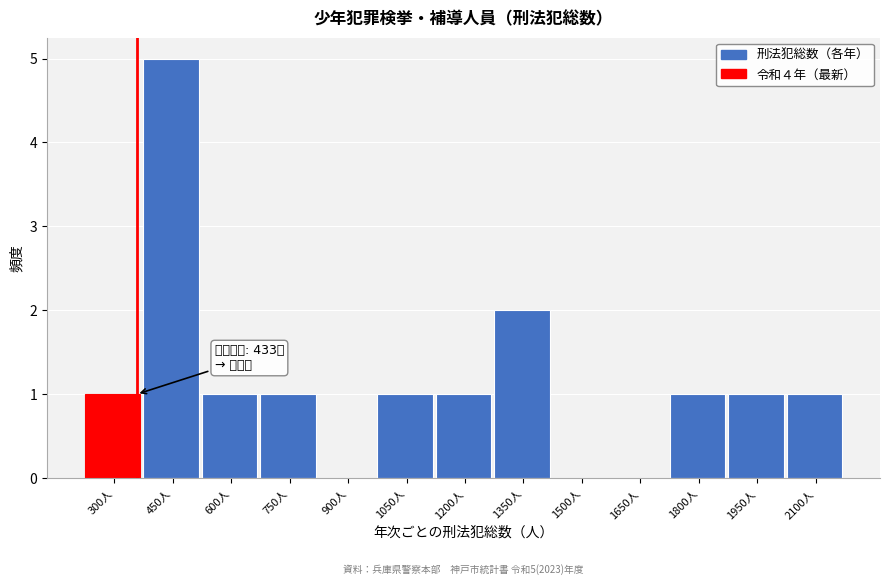

Reading left to right, list all the values displayed in this chart.

300人=1	450人=5	600人=1	750人=1	900人=0	1050人=1	1200人=1	1350人=2	1500人=0	1650人=0	1800人=1	1950人=1	2100人=1